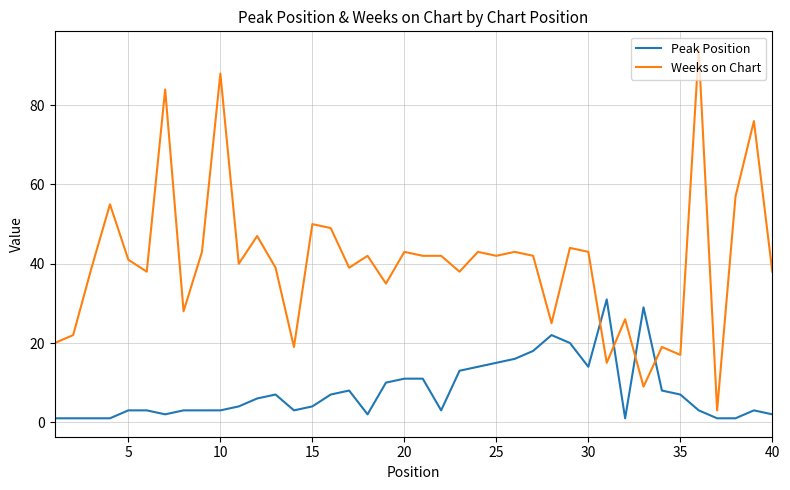

Rank the series by their maximum value, from highest to lowest.

Weeks on Chart, Peak Position